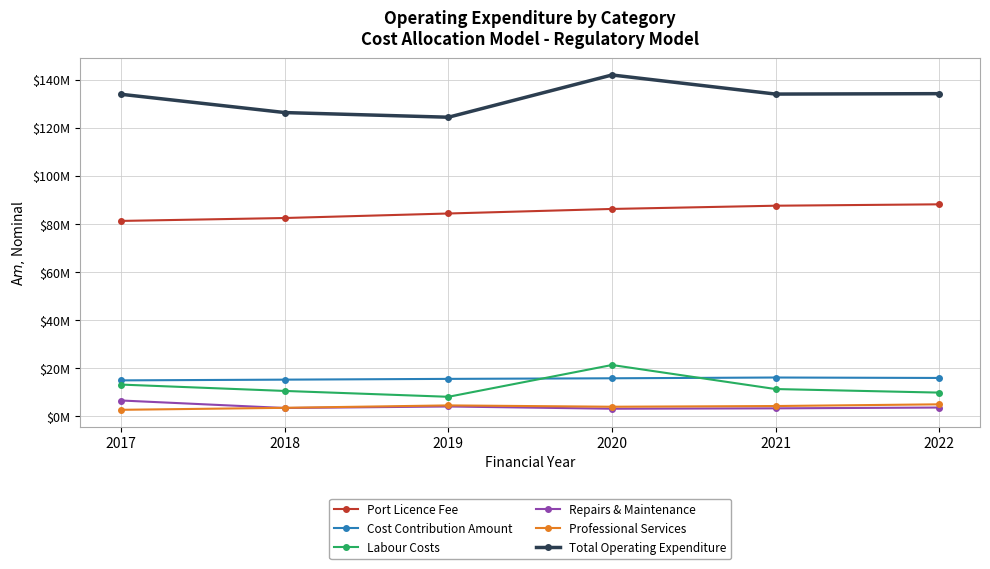

What are all the series names shown in the legend?

Port Licence Fee, Cost Contribution Amount, Labour Costs, Repairs & Maintenance, Professional Services, Total Operating Expenditure